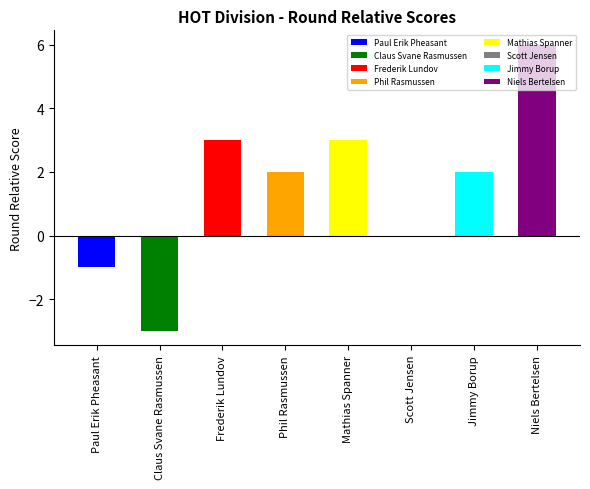

At which category does the chart reach its minimum across all series?

Claus Svane Rasmussen